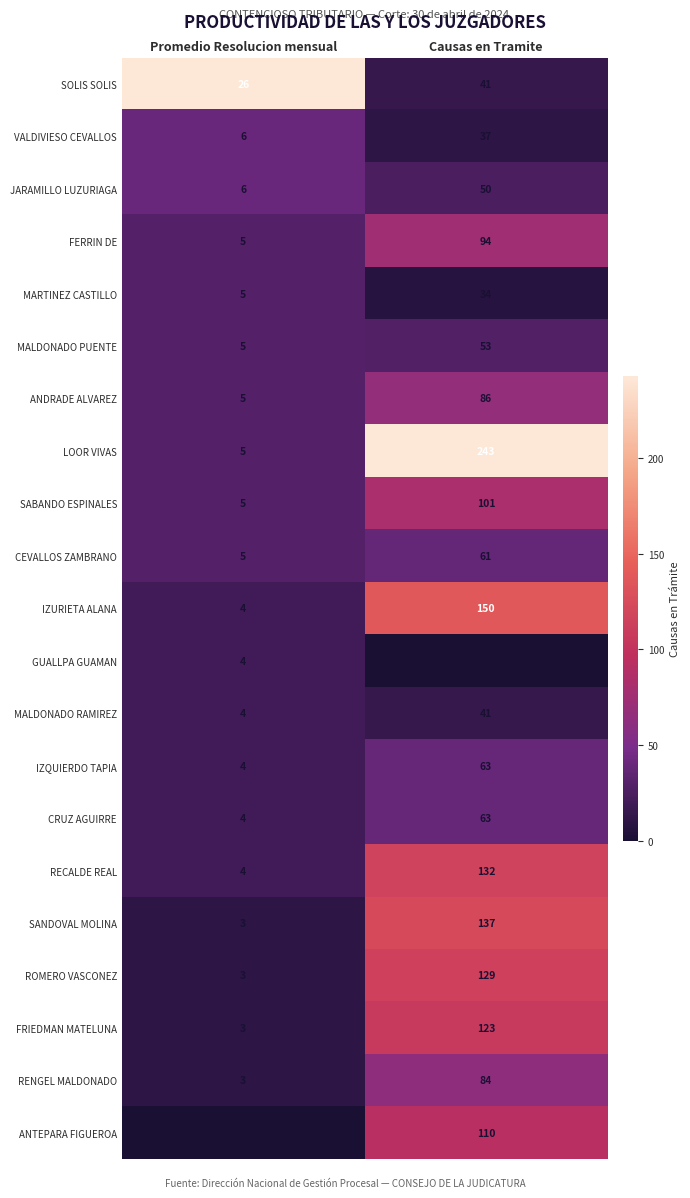

The ROMERO VASCONEZ series shows 1 at Promedio Resolucion mensual. True or false?

False